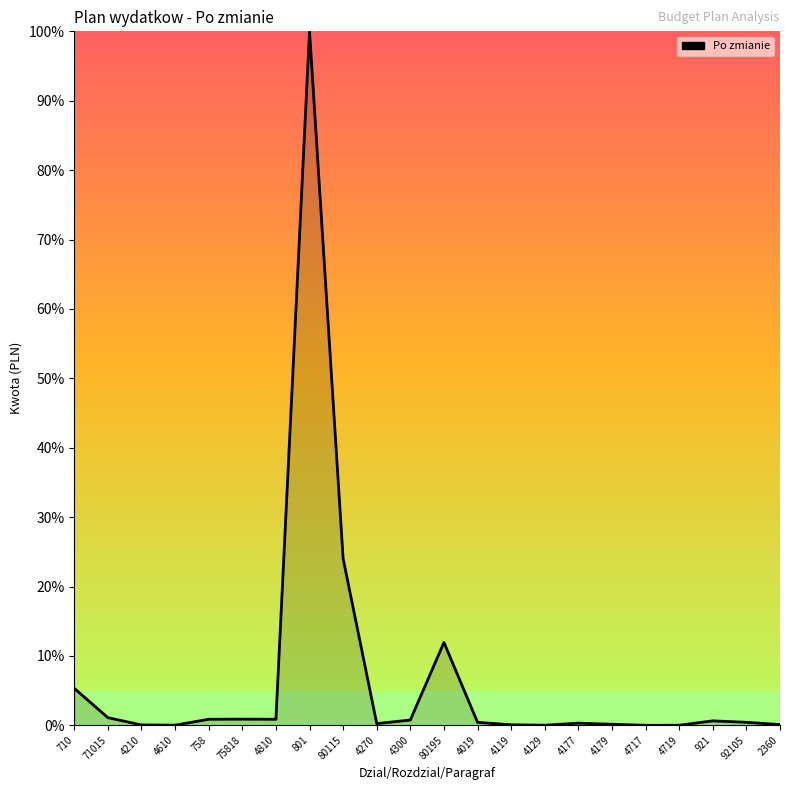

Read the value at 801.

100.0